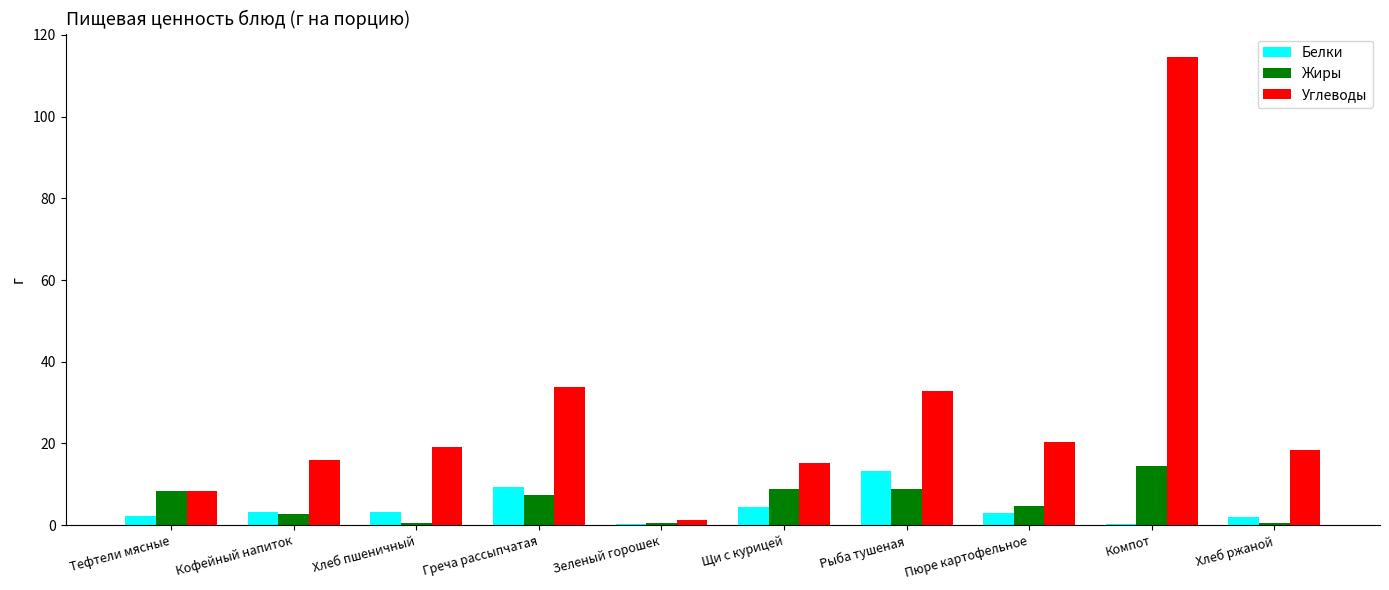

Read the Жиры value at Пюре картофельное.

4.8